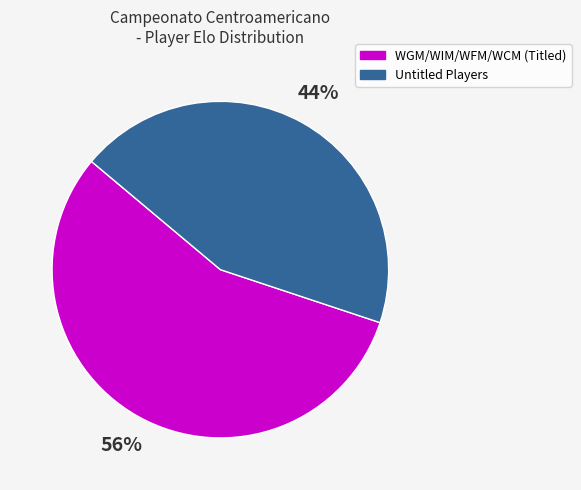

To the nearest percent, what is the average slice percentage?

50%